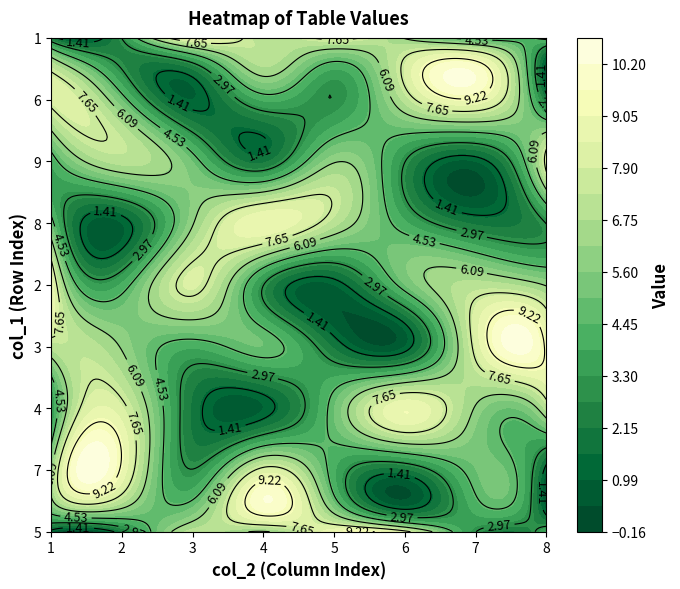

The 6 series shows 2 at 2. True or false?

False